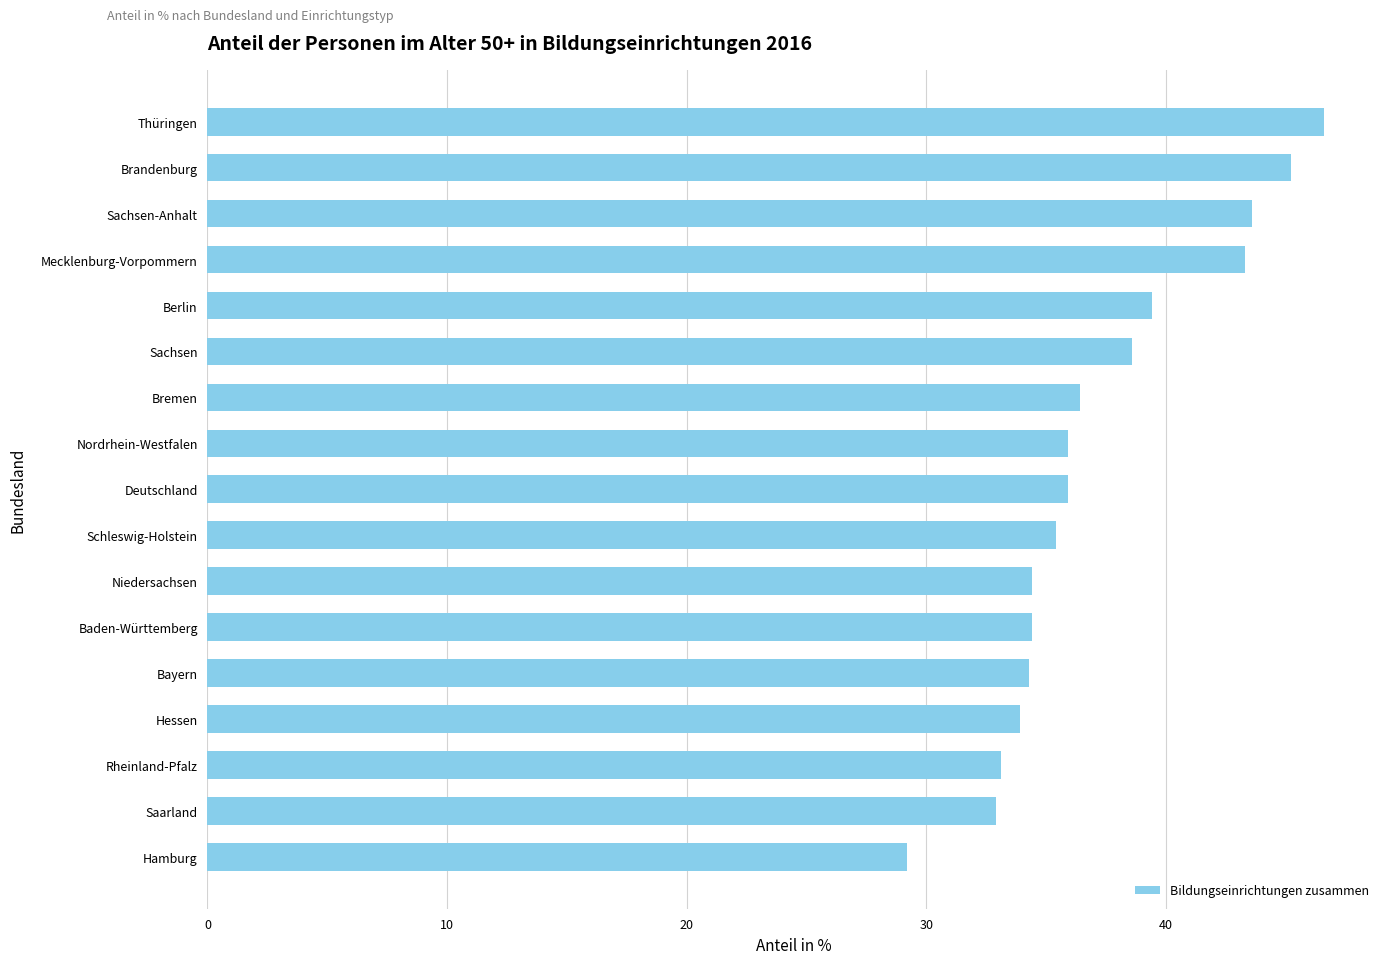

Which has a higher value, Mecklenburg-Vorpommern or Bremen?

Mecklenburg-Vorpommern